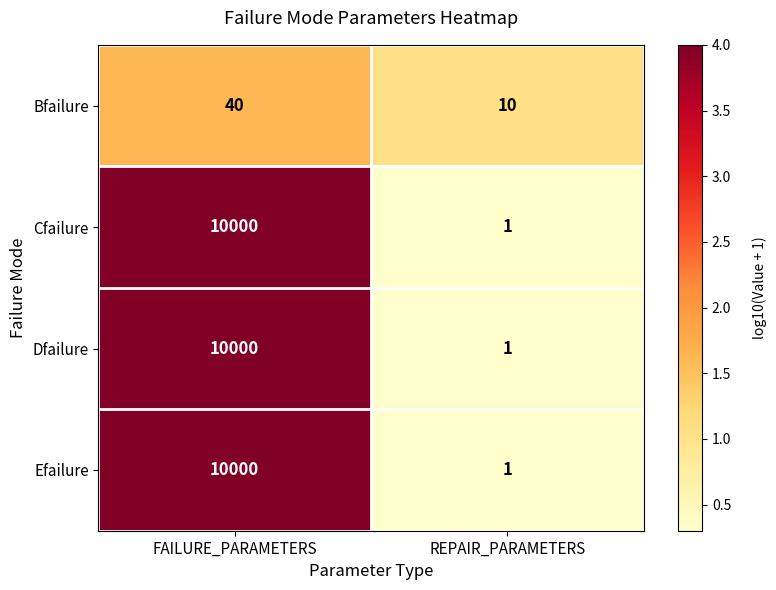

What is the difference between the Bfailure values at REPAIR_PARAMETERS and FAILURE_PARAMETERS?

30